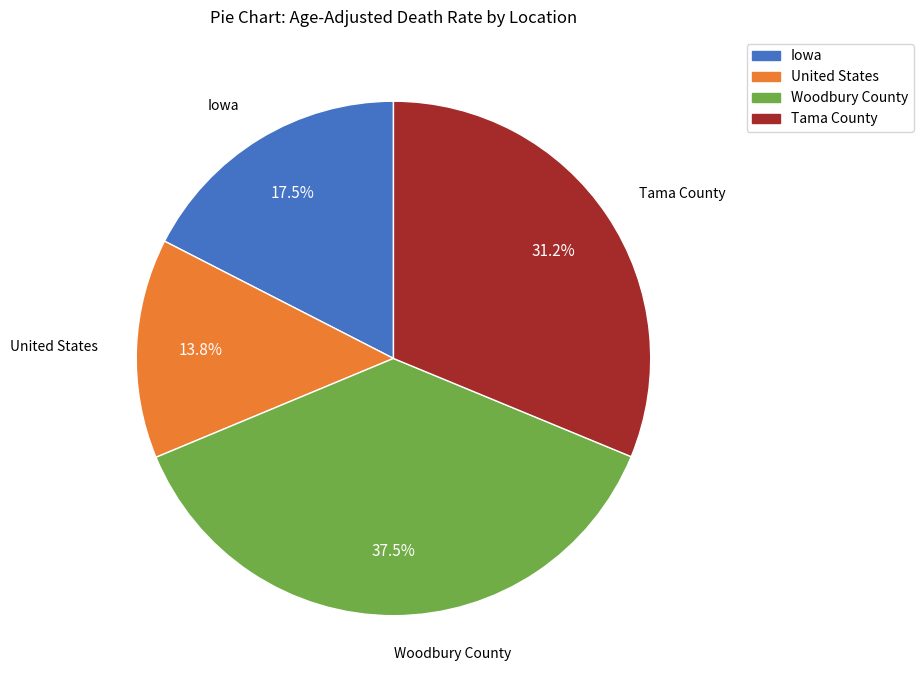

Which category has the smallest portion of the pie?

United States